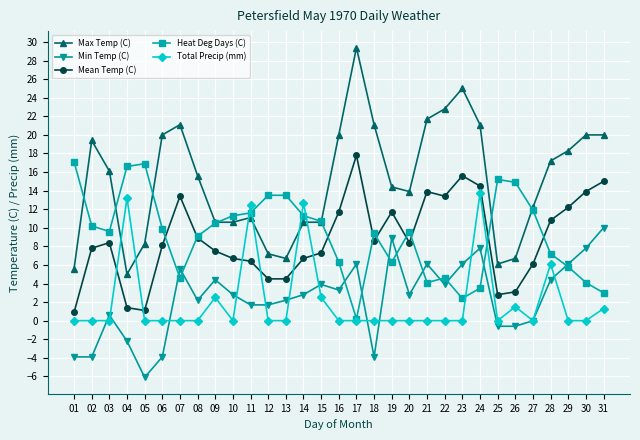

What is the value of the Heat Deg Days (C) point at the 14th from the left?

11.3